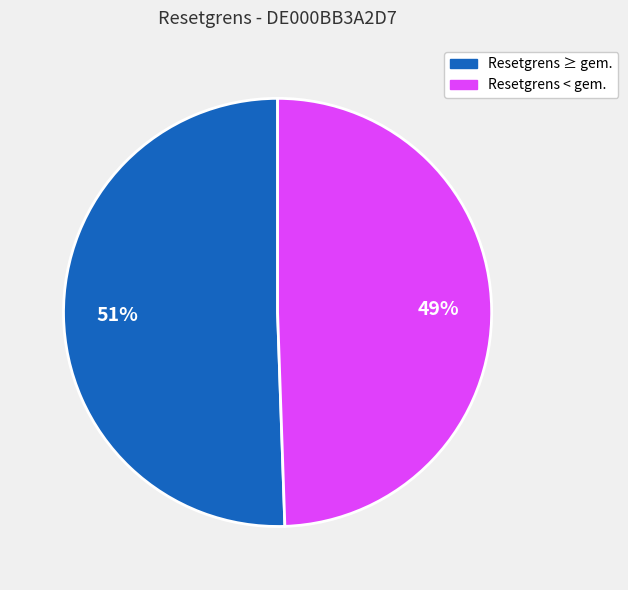

How many segments does this pie chart have?

2